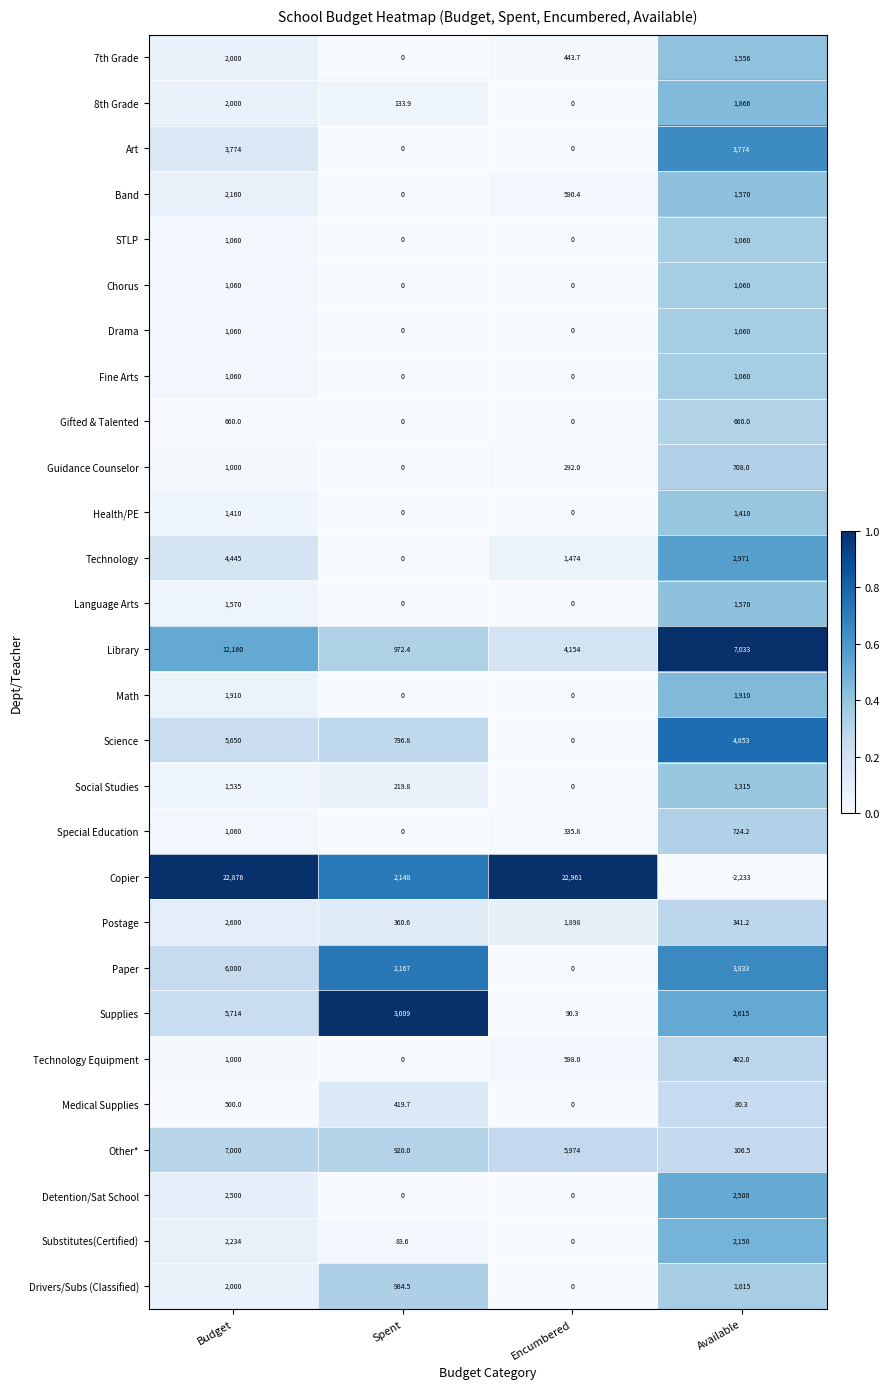

At how many categories does at least one series exceed 0?

4